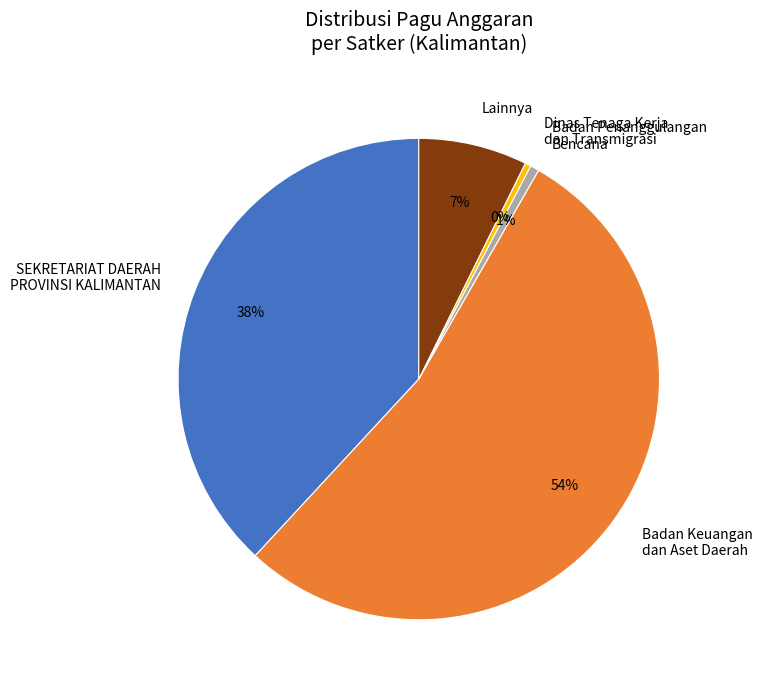

To the nearest percent, what is the difference between the SEKRETARIAT DAERAH PROVINSI KALIMANTAN and Lainnya slice percentages?

31%